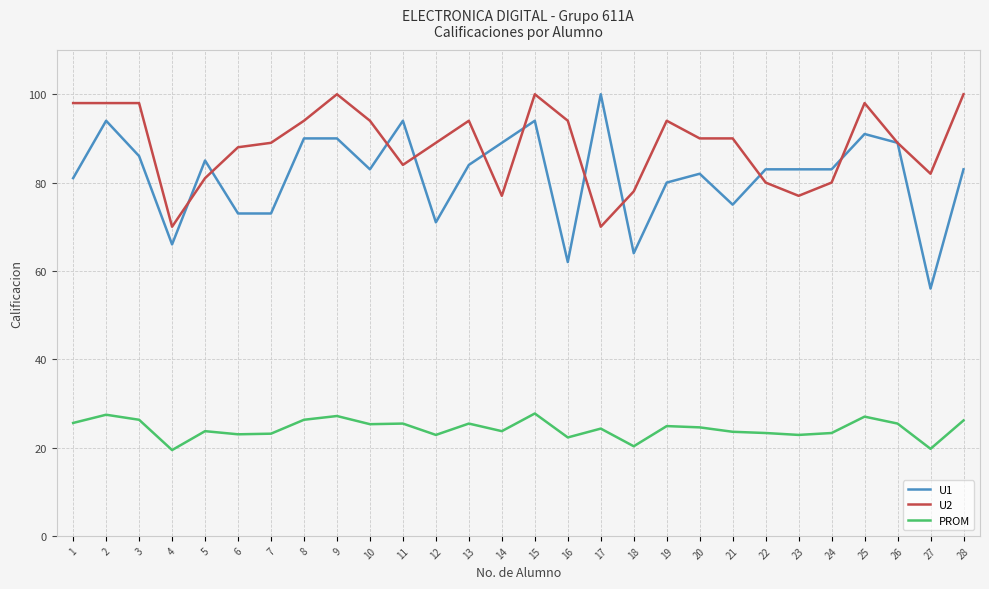

What is the lowest value of the U2 series?

70.0